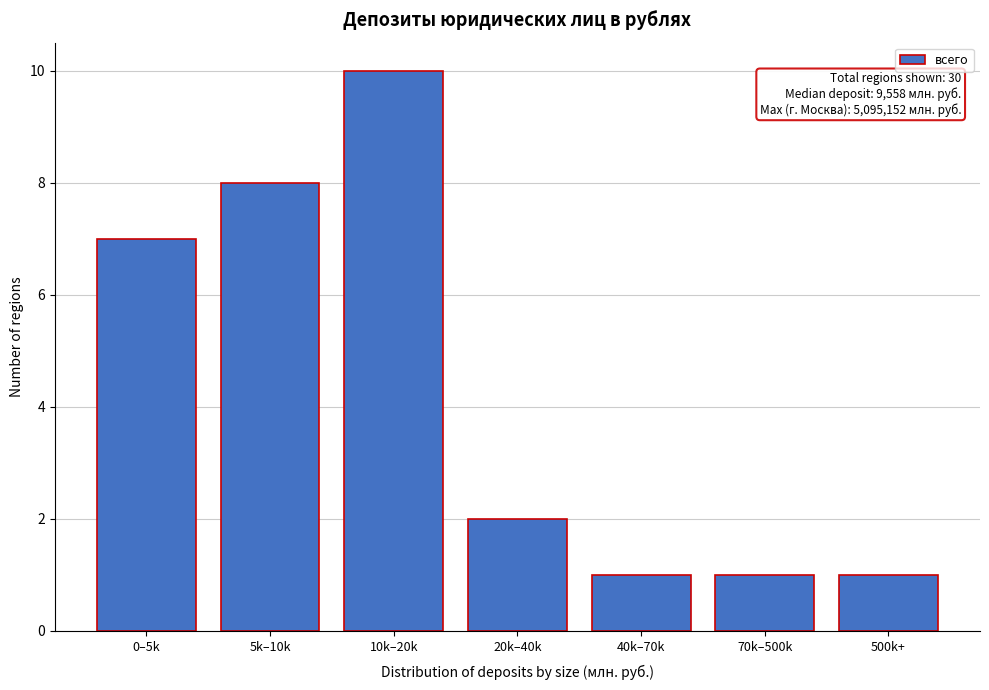

Reading right to left, list all the values displayed in this chart.

500k+=1	70k–500k=1	40k–70k=1	20k–40k=2	10k–20k=10	5k–10k=8	0–5k=7